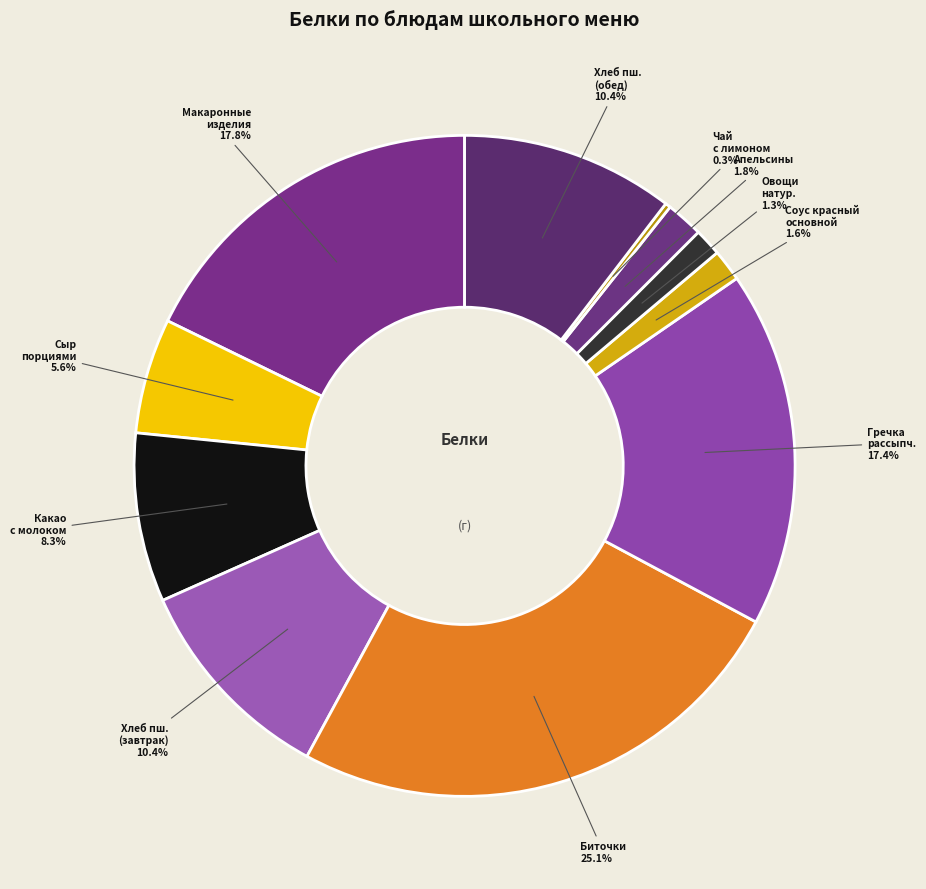

What is the largest slice in the pie chart?

Биточки